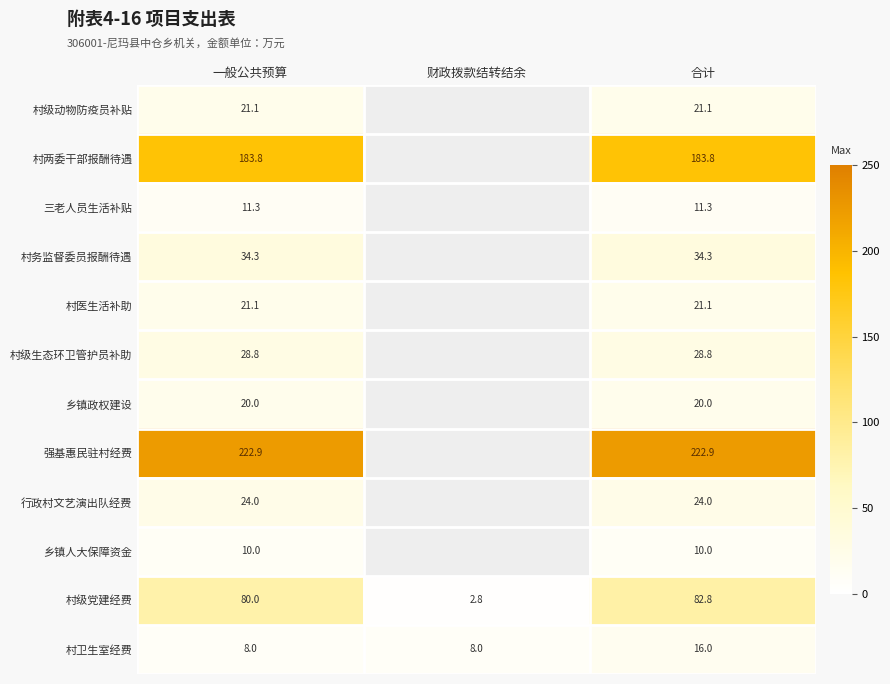

At how many categories does at least one series exceed 161?

2